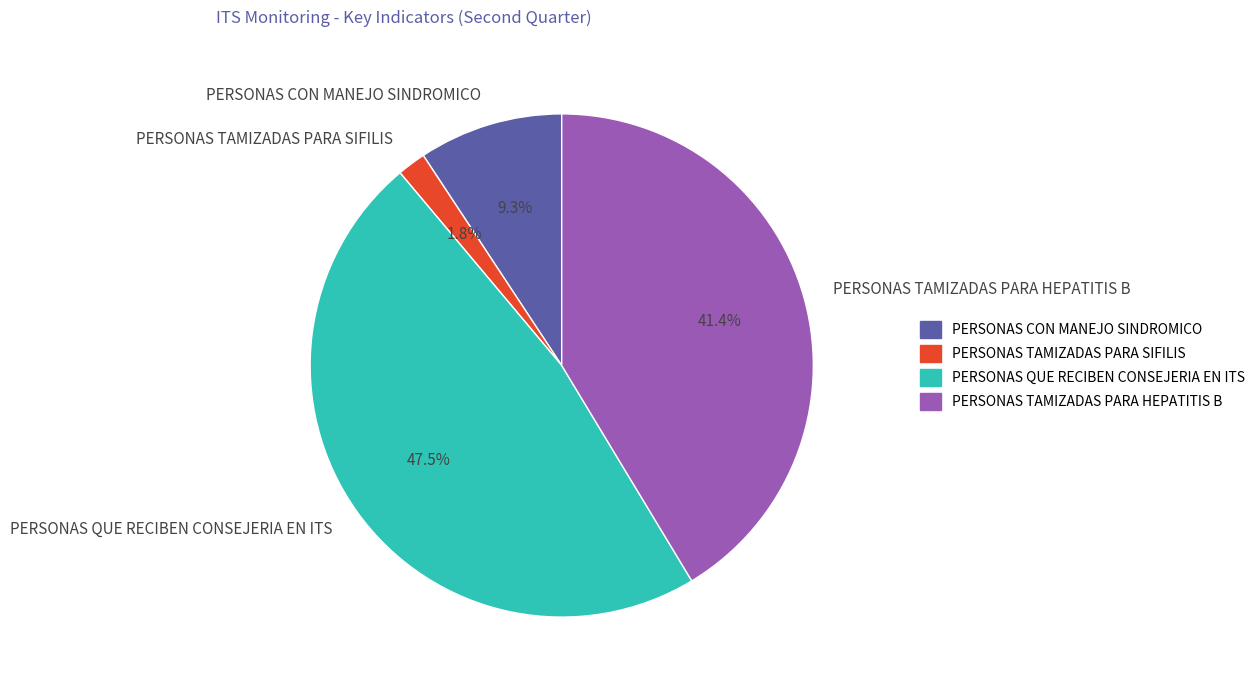

How many slices are in this pie chart?

4